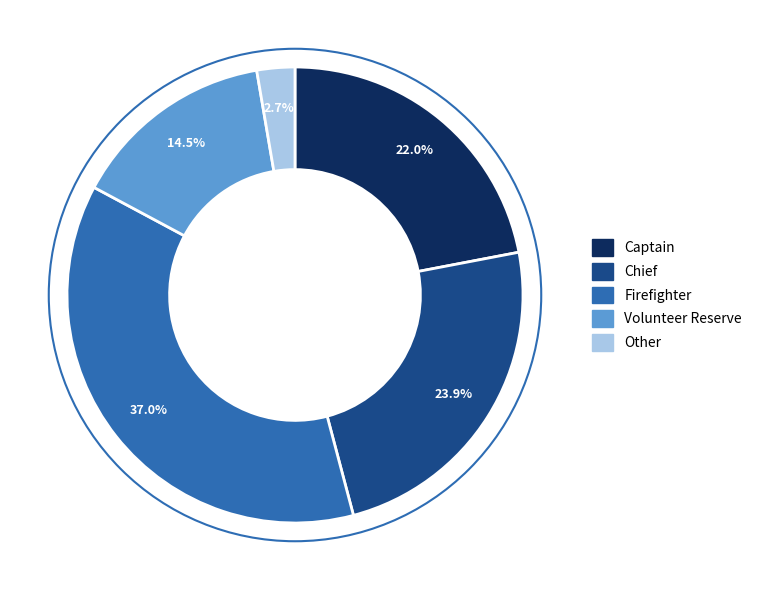

Rank the categories by value from lowest to highest.

Other, Volunteer Reserve, Captain, Chief, Firefighter